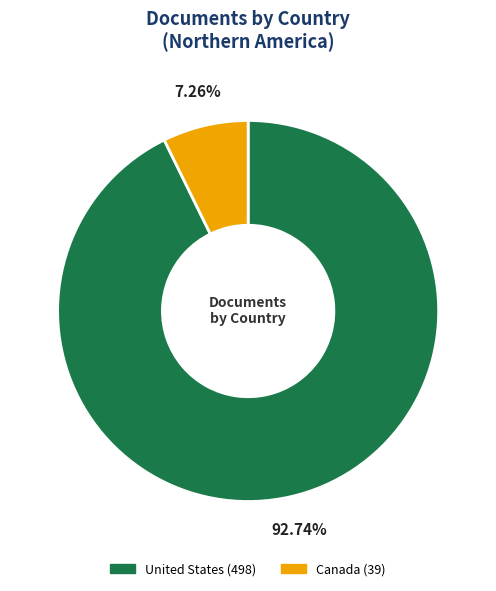

What is the smallest slice in the pie chart?

Canada